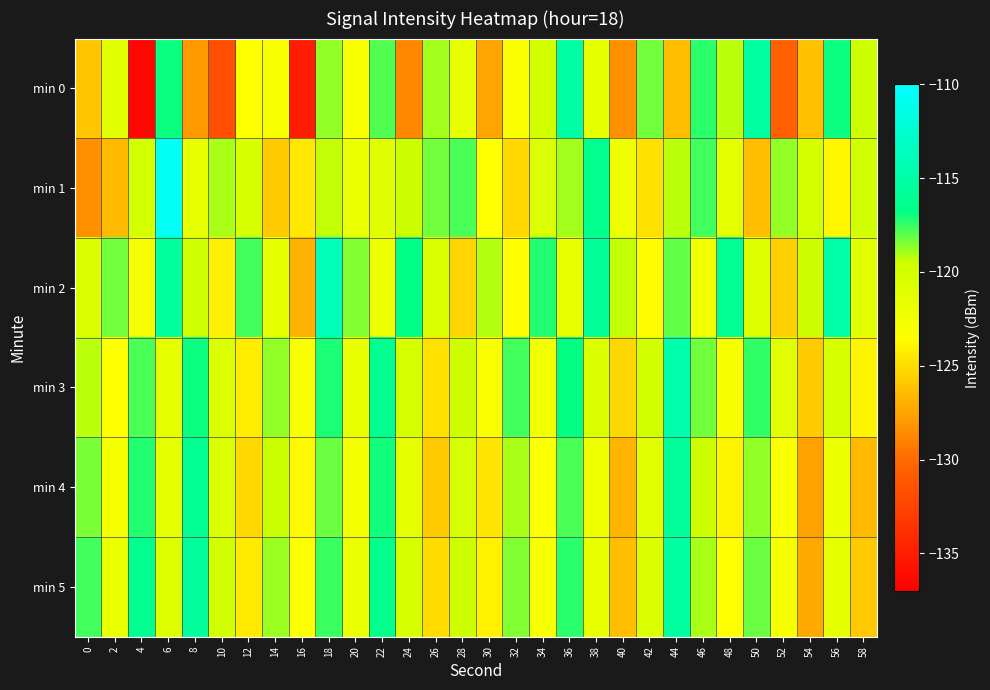

Reading right to left, list all the values displayed in this chart.

min 0: 58=-119.6	56=-116.9	54=-126.2	52=-130.6	50=-115.3	48=-119.2	46=-117.4	44=-126.4	42=-118.2	40=-128.3	38=-121.5	36=-115.1	34=-119.9	32=-123.0	30=-127.4	28=-121.6	26=-118.9	24=-128.7	22=-117.9	20=-123.0	18=-118.7	16=-135.1	14=-122.9	12=-123.4	10=-131.8	8=-128.0	6=-116.9	4=-136.5	2=-121.1	0=-126.0
min 1: 58=-119.8	56=-123.9	54=-120.1	52=-118.7	50=-126.3	48=-121.4	46=-117.6	44=-119.2	42=-124.8	40=-122.3	38=-116.5	36=-118.9	34=-120.7	32=-125.1	30=-123.4	28=-117.8	26=-118.3	24=-119.5	22=-121.0	20=-122.0	18=-119.3	16=-124.5	14=-125.7	12=-120.3	10=-119.0	8=-121.6	6=-110.6	4=-120.1	2=-126.5	0=-128.3
min 2: 58=-121.2	56=-114.8	54=-119.7	52=-125.6	50=-120.9	48=-116.3	46=-122.5	44=-118.1	42=-123.7	40=-119.3	38=-115.9	36=-121.8	34=-117.2	32=-123.6	30=-119.1	28=-125.3	26=-120.4	24=-116.7	22=-122.1	20=-118.5	18=-113.9	16=-126.8	14=-121.3	12=-117.6	10=-124.2	8=-119.8	6=-115.4	4=-122.7	2=-118.3	0=-120.5
min 3: 58=-124.0	56=-120.3	54=-125.8	52=-121.1	50=-117.4	48=-122.7	46=-118.3	44=-114.6	42=-119.9	40=-125.2	38=-120.5	36=-116.8	34=-122.4	32=-117.6	30=-123.1	28=-119.5	26=-124.8	24=-120.2	22=-116.4	20=-121.8	18=-117.1	16=-122.9	14=-118.7	12=-124.3	10=-120.6	8=-116.9	6=-121.4	4=-117.8	2=-123.5	0=-119.2
min 4: 58=-126.5	56=-122.0	54=-127.6	52=-123.2	50=-118.7	48=-124.0	46=-119.5	44=-115.8	42=-121.1	40=-126.7	38=-122.3	36=-117.8	34=-123.4	32=-119.0	30=-124.6	28=-120.2	26=-125.9	24=-121.5	22=-117.0	20=-122.6	18=-118.2	16=-123.8	14=-119.4	12=-125.1	10=-120.7	8=-116.3	6=-121.6	4=-117.2	2=-122.8	0=-118.4
min 5: 58=-125.9	56=-121.5	54=-127.2	52=-122.7	50=-118.2	48=-123.5	46=-119.0	44=-115.3	42=-120.6	40=-126.3	38=-121.8	36=-117.3	34=-122.9	32=-118.5	30=-124.1	28=-119.7	26=-125.0	24=-120.3	22=-116.6	20=-121.9	18=-117.5	16=-123.2	14=-118.8	12=-124.4	10=-119.9	8=-115.5	6=-120.8	4=-116.4	2=-121.9	0=-117.6